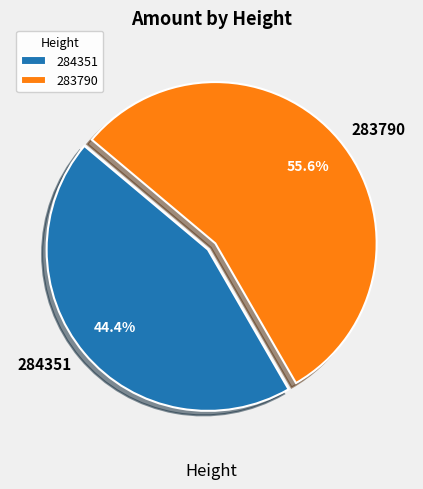

How many segments does this pie chart have?

2